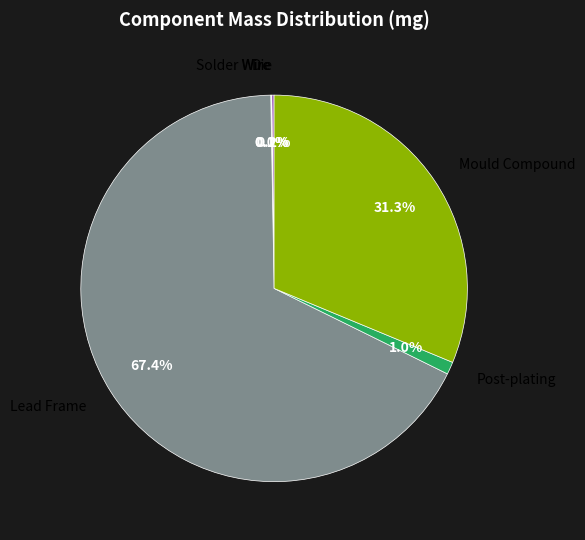

Is there a majority slice in this chart?

Yes